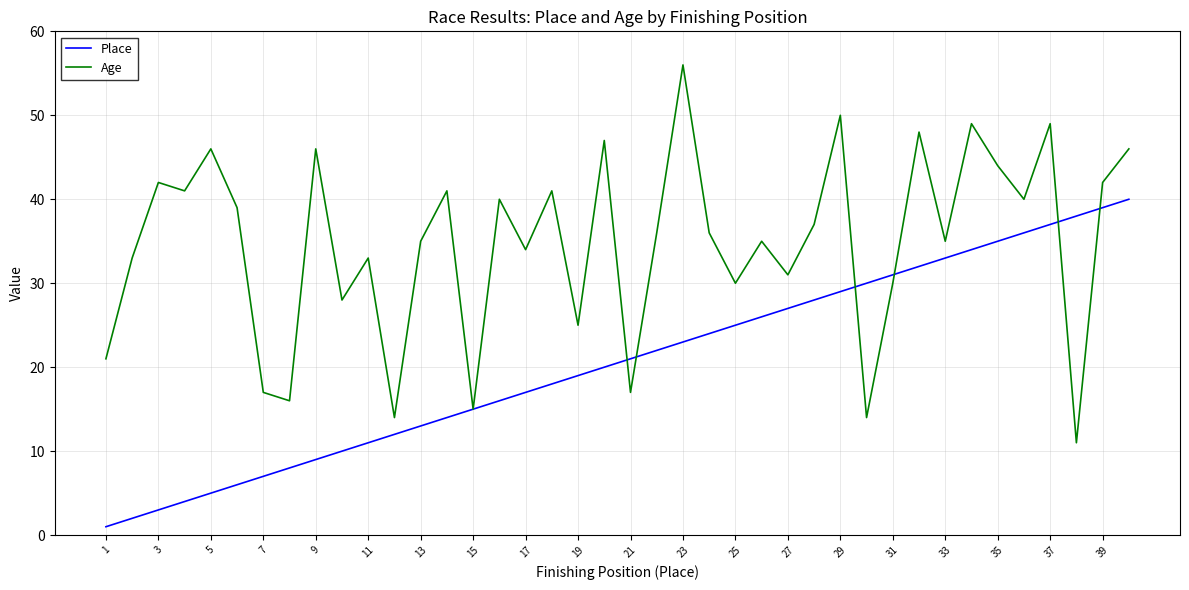

What is the smallest value displayed?

1